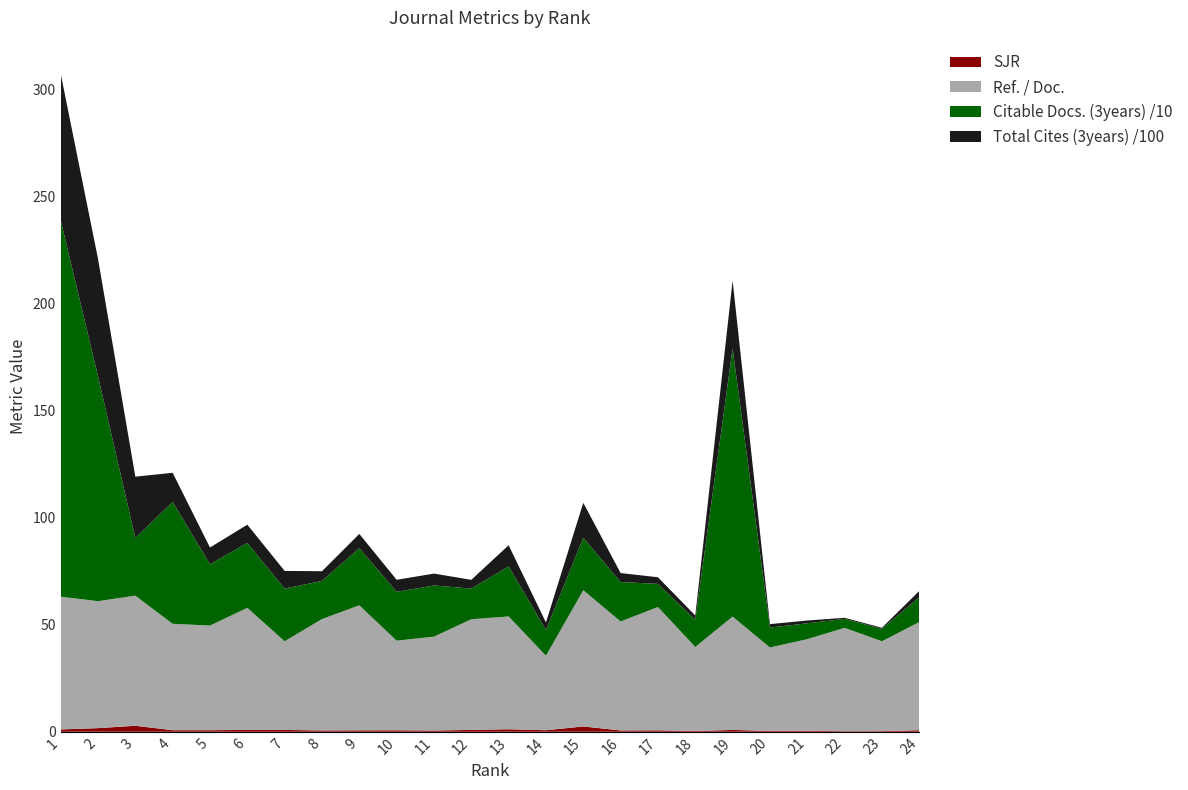

Reading left to right, transcribe all the data shown in this chart.

SJR: 1=1.1	2=1.7	3=2.8	4=0.7	5=0.7	6=0.8	7=0.8	8=0.6	9=0.7	10=0.7	11=0.6	12=0.8	13=1.2	14=0.7	15=2.5	16=0.6	17=0.7	18=0.4	19=0.8	20=0.4	21=0.4	22=0.3	23=0.3	24=0.7
Ref. / Doc.: 1=62.0	2=59.3	3=60.8	4=49.7	5=48.9	6=57.0	7=41.4	8=52.0	9=58.4	10=41.8	11=43.8	12=51.7	13=52.7	14=34.8	15=63.6	16=50.9	17=57.6	18=39.2	19=52.9	20=38.9	21=42.8	22=48.2	23=42.0	24=50.5
Citable Docs. (3years) /10: 1=175.8	2=105.1	3=26.9	4=56.9	5=28.6	6=30.3	7=24.6	8=17.8	9=26.7	10=22.8	11=23.9	12=14.3	13=23.4	14=12.0	15=24.5	16=18.4	17=10.8	18=12.7	19=125.2	20=9.3	21=7.4	22=4.2	23=5.8	24=11.6
Total Cites (3years) /100: 1=68.4	2=54.8	3=28.7	4=13.6	5=7.8	6=8.5	7=8.3	8=4.5	9=6.6	10=5.6	11=5.5	12=4.1	13=9.8	14=3.5	15=16.3	16=4.2	17=3.1	18=2.0	19=31.7	20=1.6	21=1.3	22=0.5	23=0.5	24=2.9